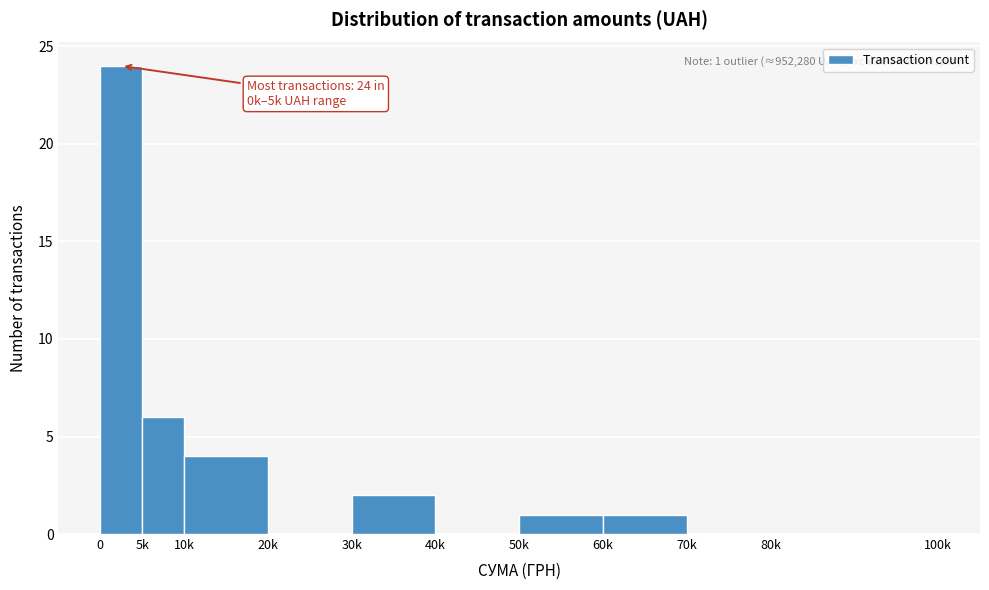

Reading left to right, extract all data points from this chart.

0=24	5k=6	10k=4	20k=0	30k=2	40k=0	50k=1	60k=1	70k=0	80k=0